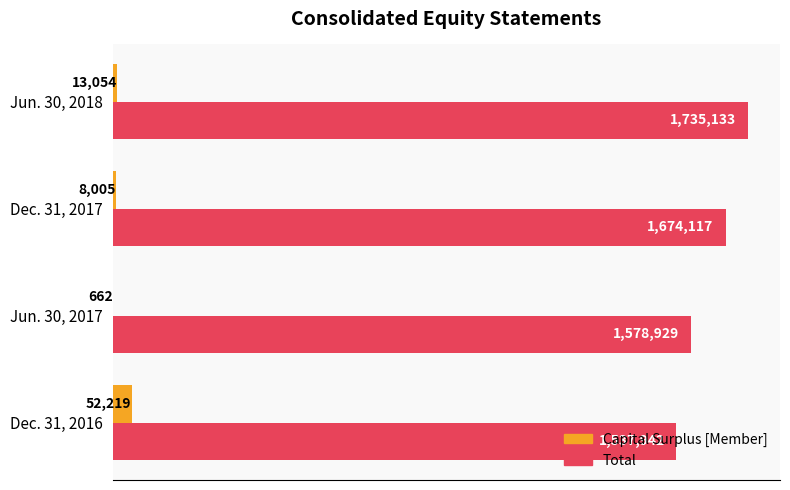

What are all the series names shown in the legend?

Capital Surplus [Member], Total